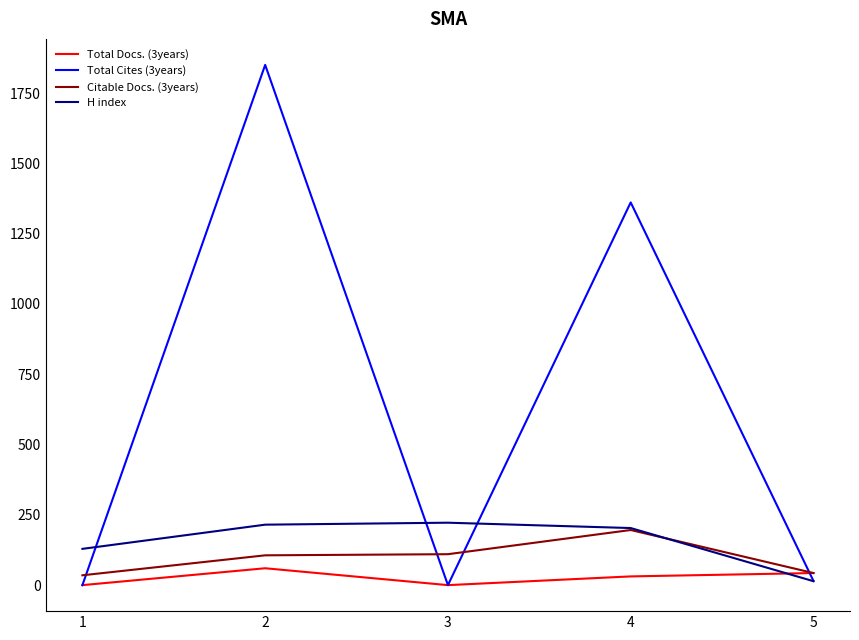

At which category does the chart reach its peak across all series?

2